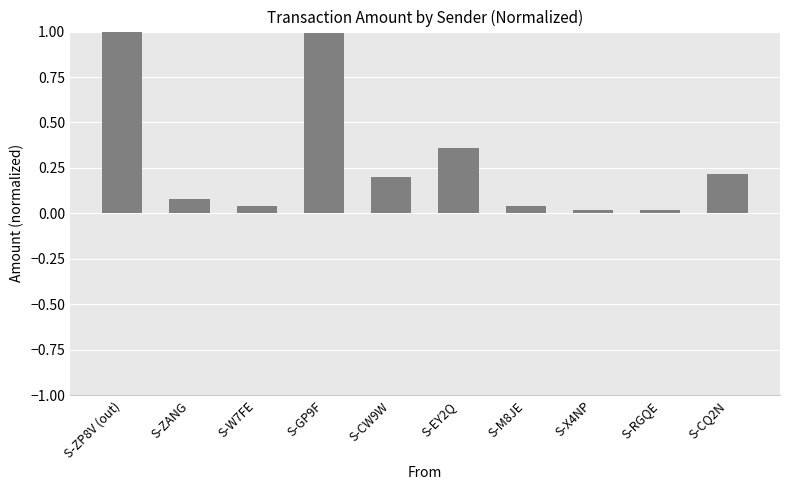

What is the difference between the maximum and second lowest values?

1.0